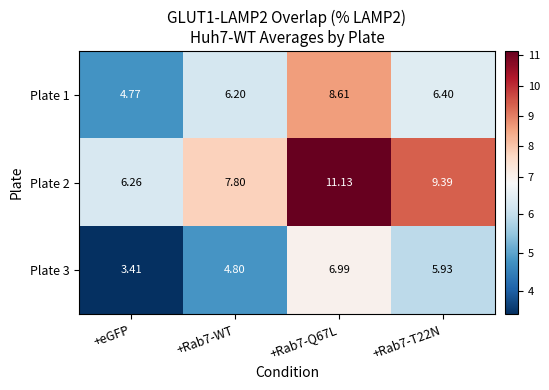

Which series has the largest total across all categories?

Plate 2